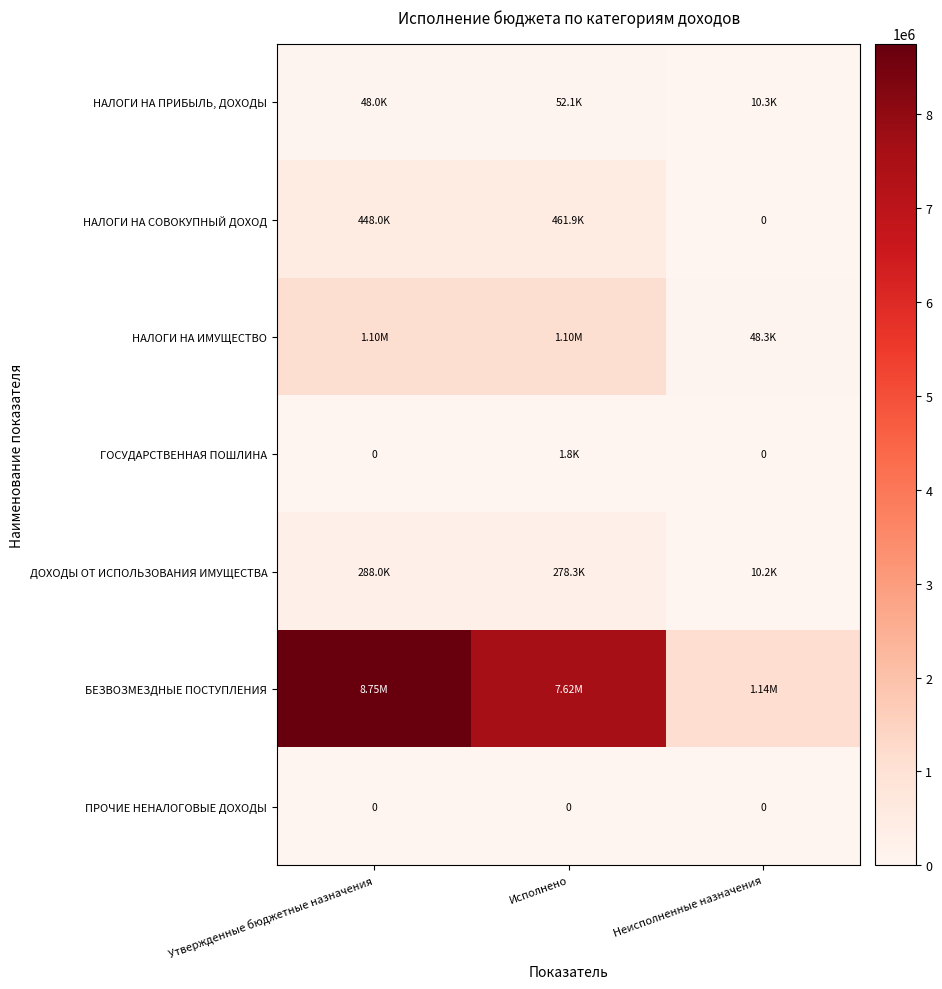

The НАЛОГИ НА СОВОКУПНЫЙ ДОХОД series shows 461859.8 at Исполнено. True or false?

True